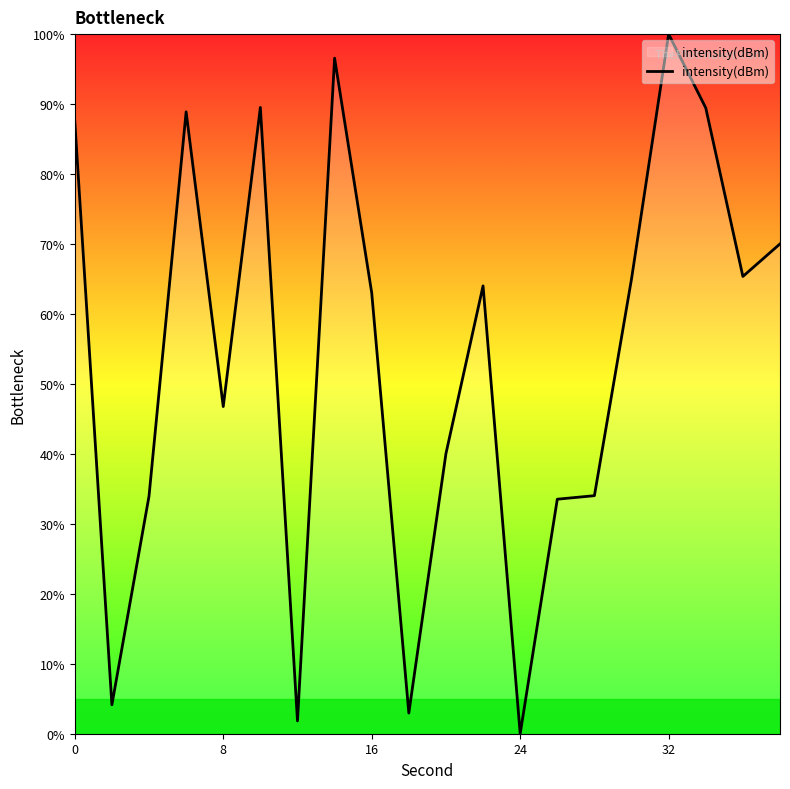

What is the difference between the maximum and minimum values?

100.0